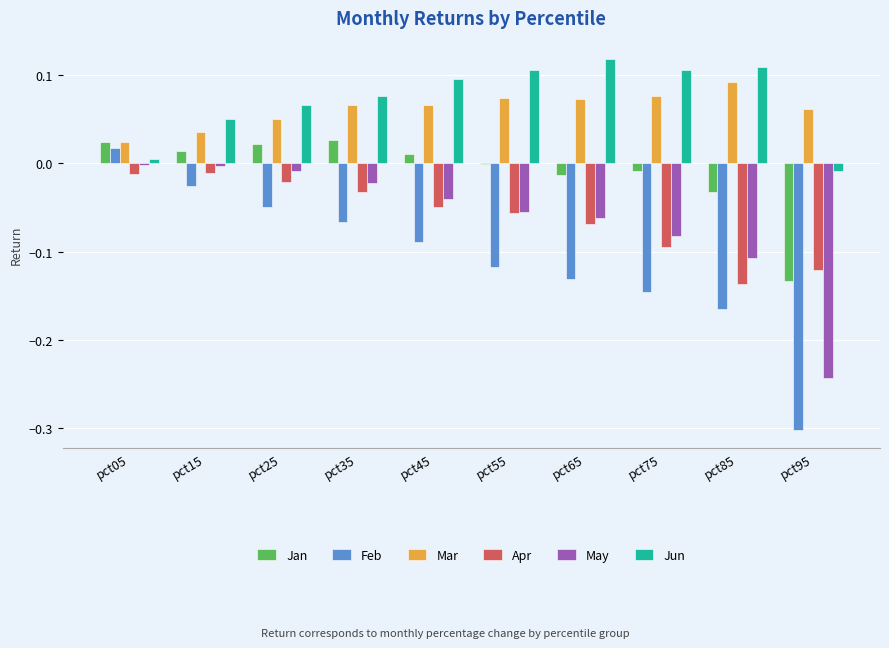

Is it true that Feb equals 0.0 at pct05?

True